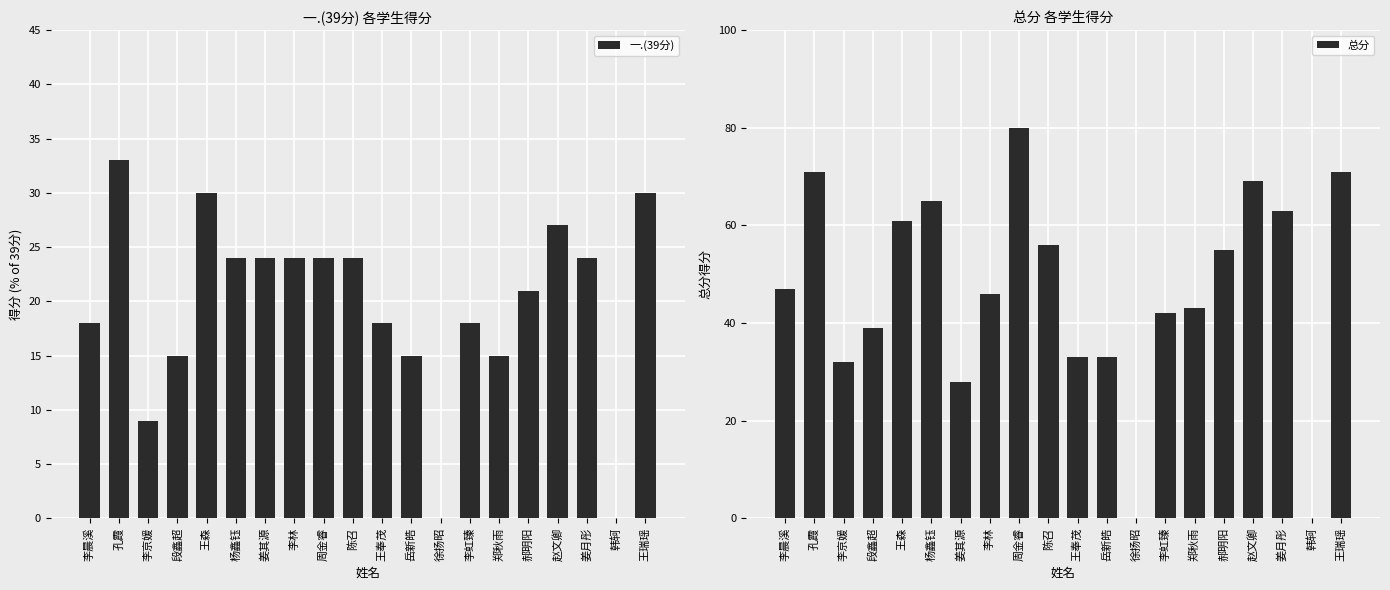

What position from the right is 韩轲?

2